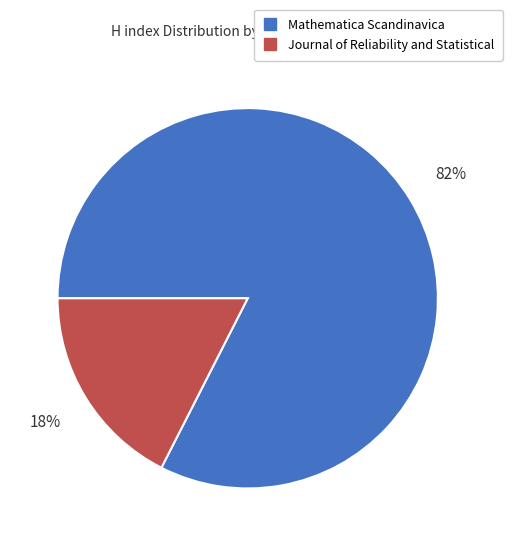

To the nearest percent, what percentage of the pie is Mathematica Scandinavica?

82%